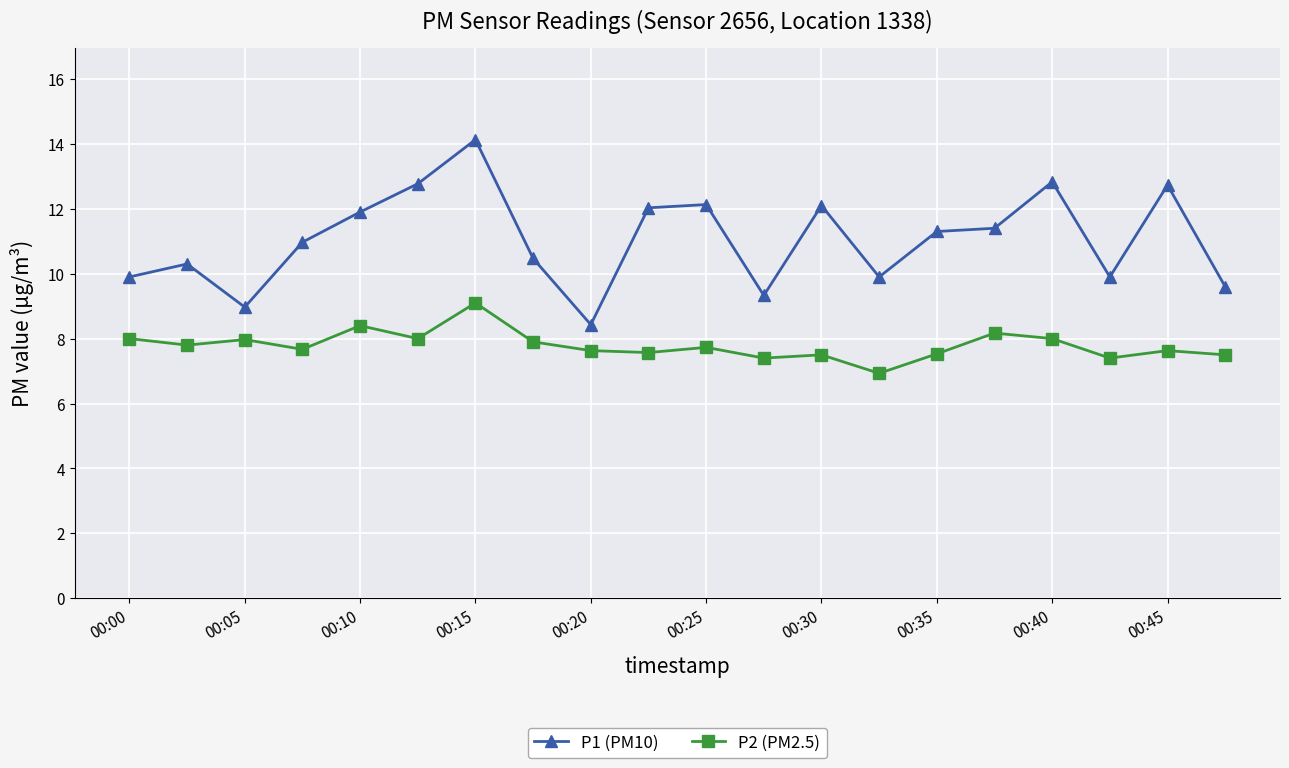

What is the highest value of the P1 (PM10) series?

14.1